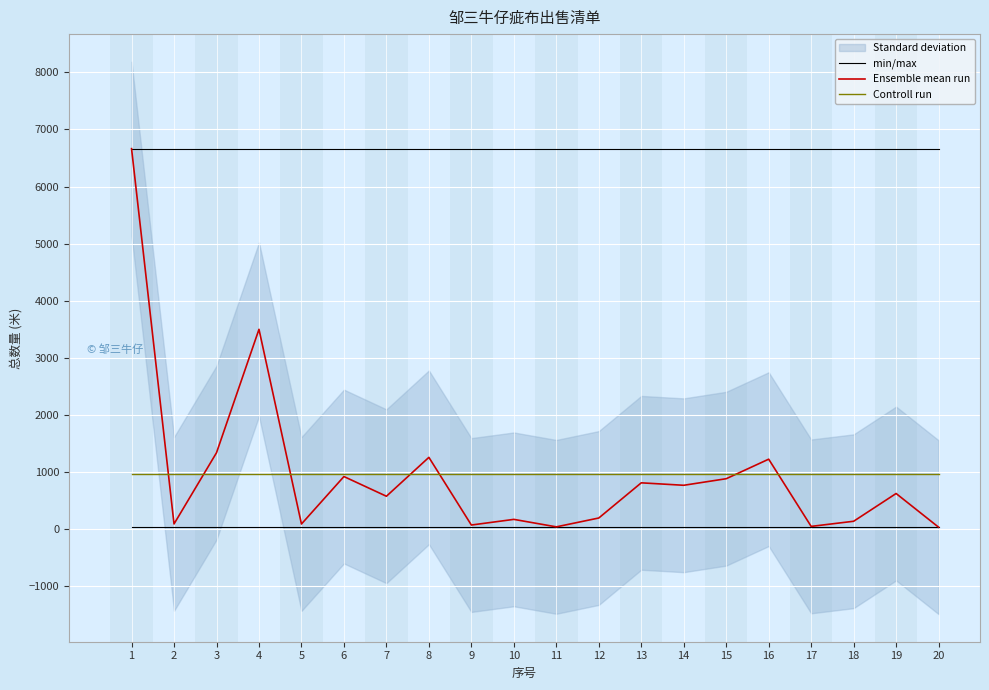

Is the value of Controll run at 16 greater than the value of Ensemble mean run at 2?

Yes